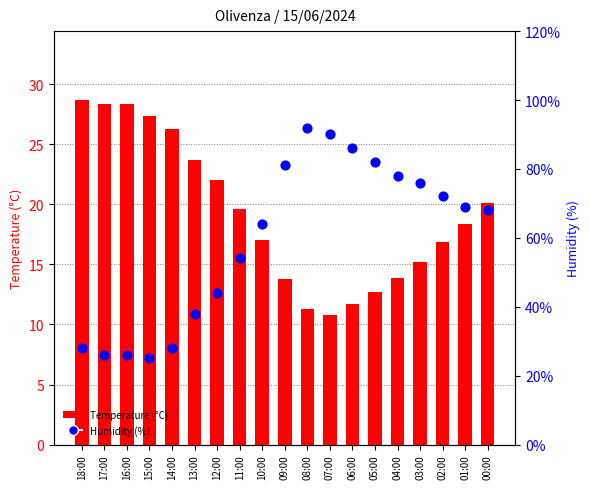

Which series has the largest Y range (max minus min)?

Humidity (%)